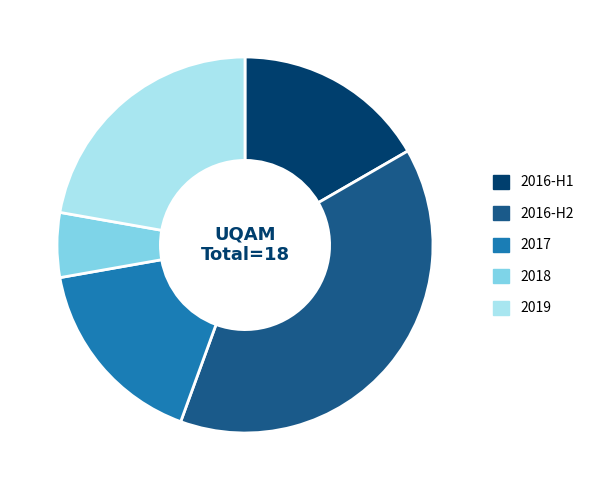

Which slice is the largest?

2016-H2